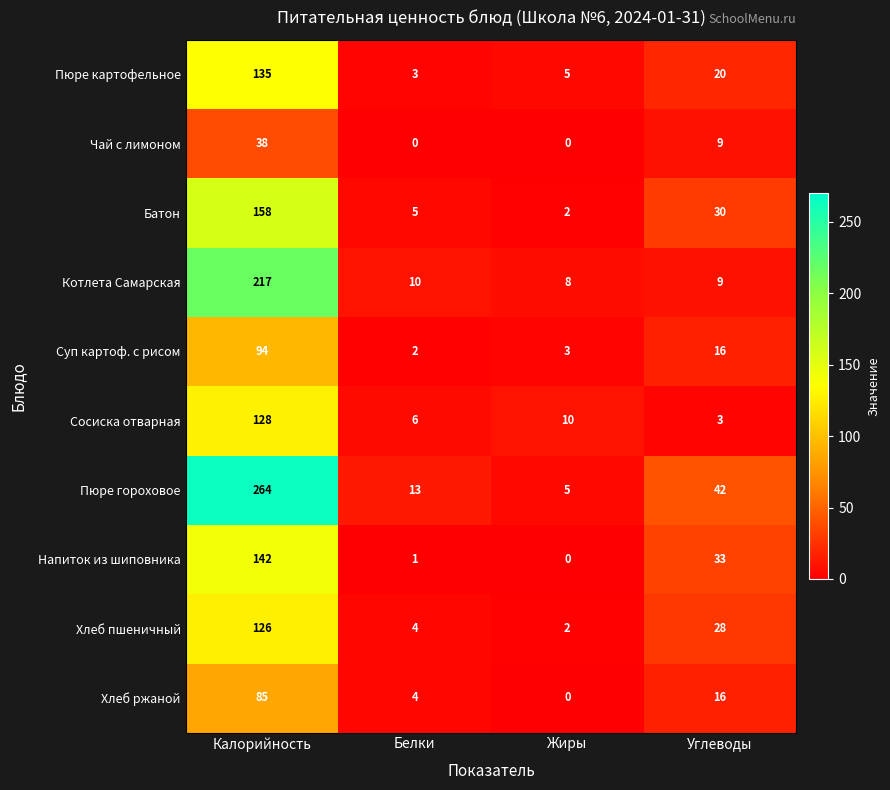

What is the difference between the second highest and second lowest values in the Котлета Самарская series?

1